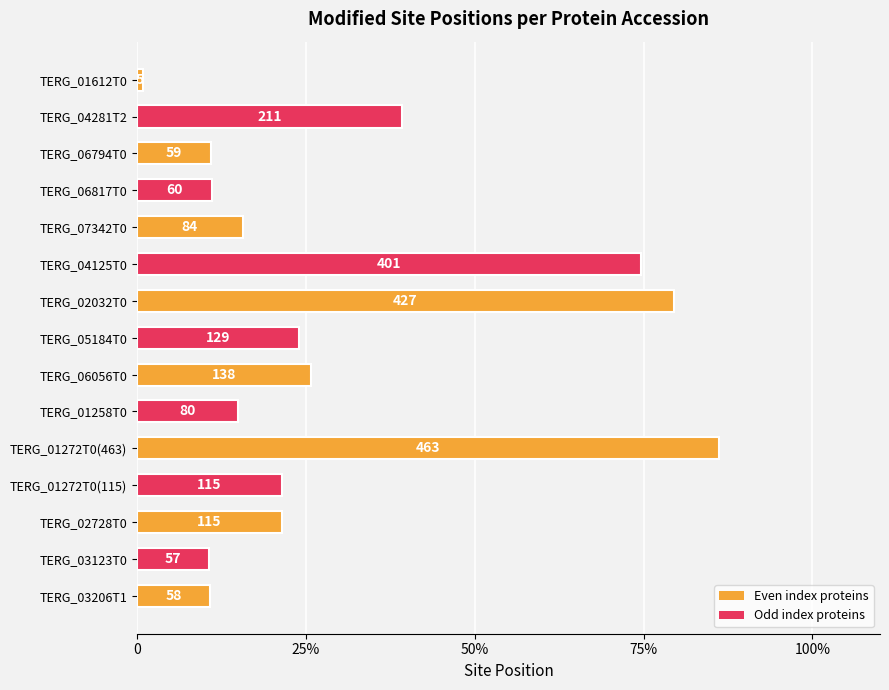

What is the difference between the second highest and minimum values?

78.6